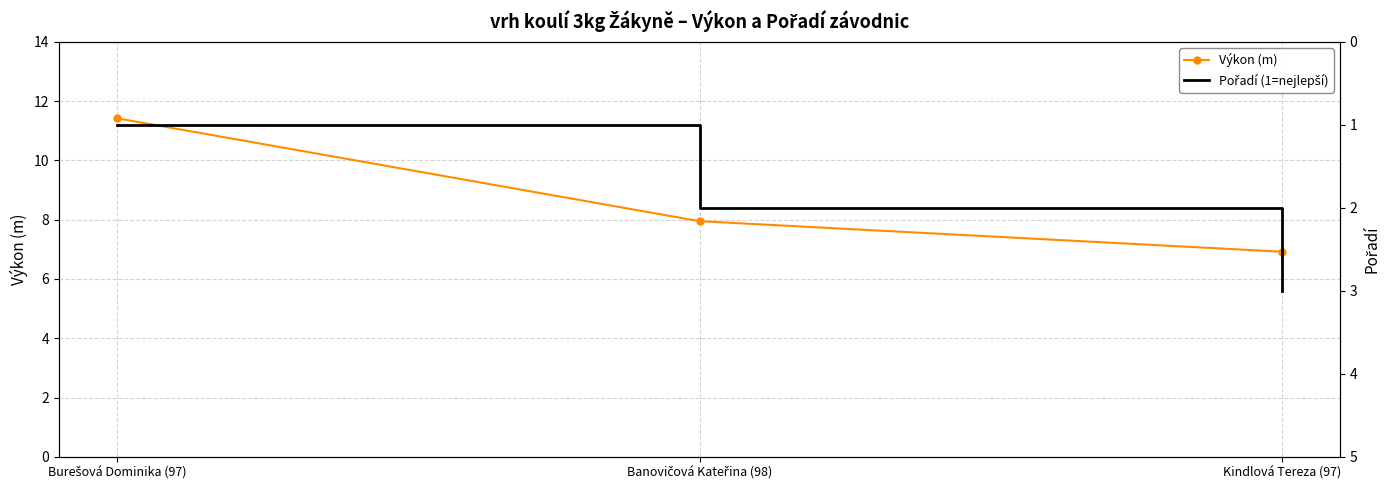

Between Burešová Dominika (97) and Banovičová Kateřina (98), which series saw the biggest shift?

Výkon (m)